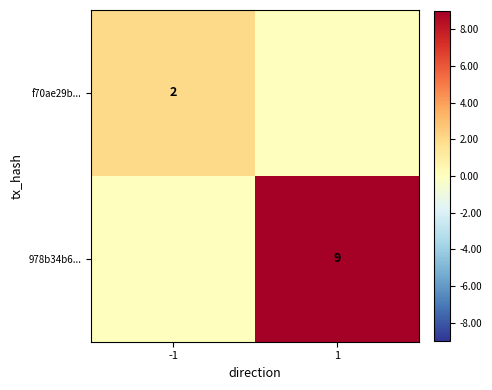

The f70ae29b... series shows 2 at -1. True or false?

True